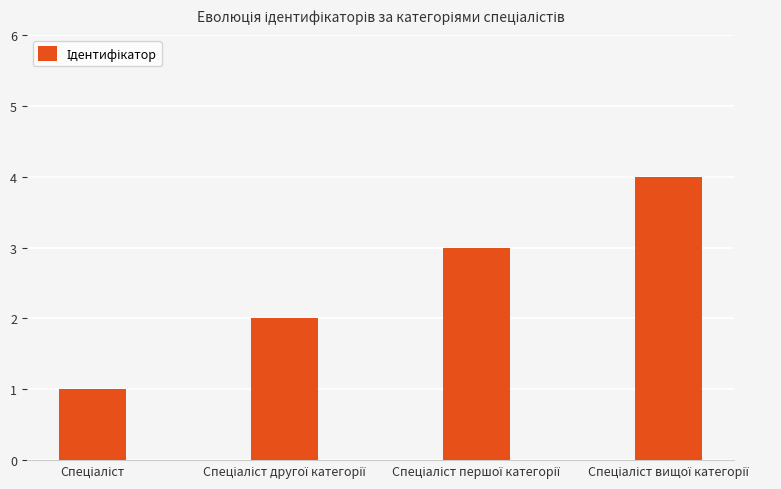

What is the greatest value displayed?

4